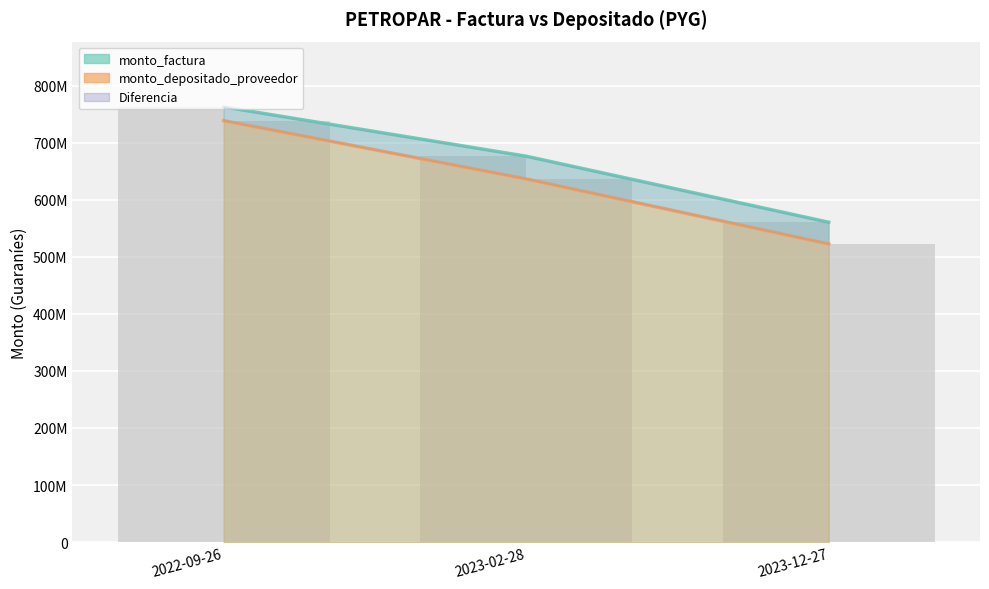

What is the maximum value for monto_factura?

762615000